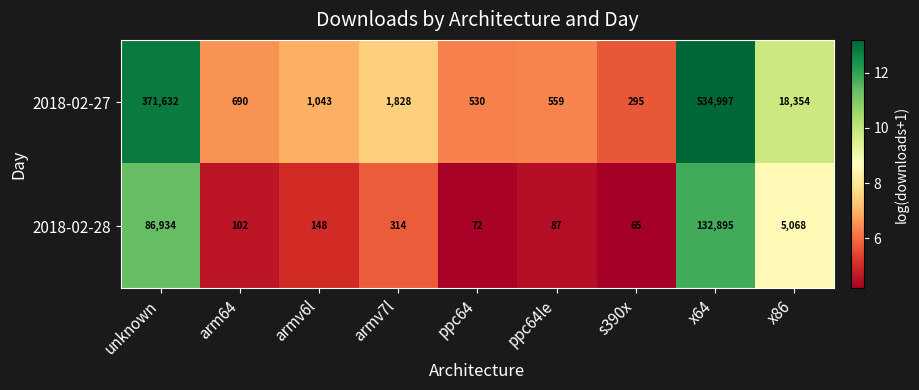

Reading left to right, extract all data points from this chart.

2018-02-27: unknown=371632	arm64=690	armv6l=1043	armv7l=1828	ppc64=530	ppc64le=559	s390x=295	x64=534997	x86=18354
2018-02-28: unknown=86934	arm64=102	armv6l=148	armv7l=314	ppc64=72	ppc64le=87	s390x=65	x64=132895	x86=5068